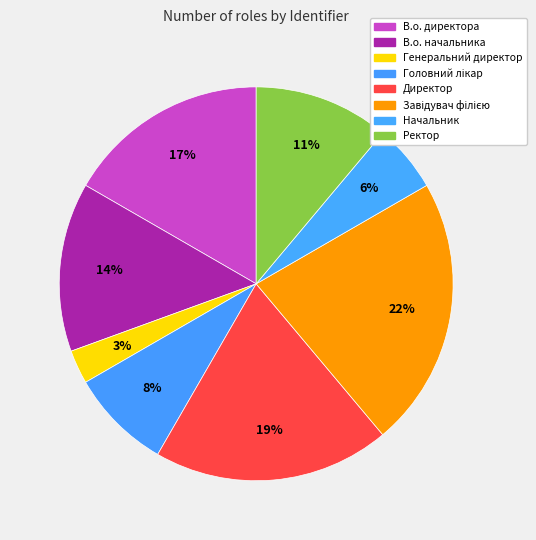

Count the number of slices in the pie.

8